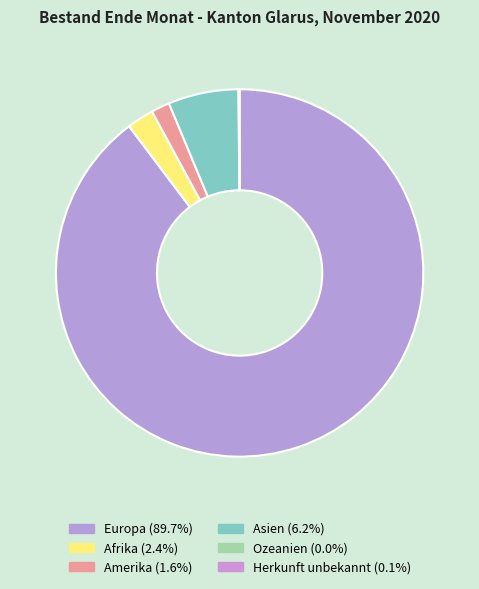

Does Herkunft unbekannt represent more than half of the total?

No